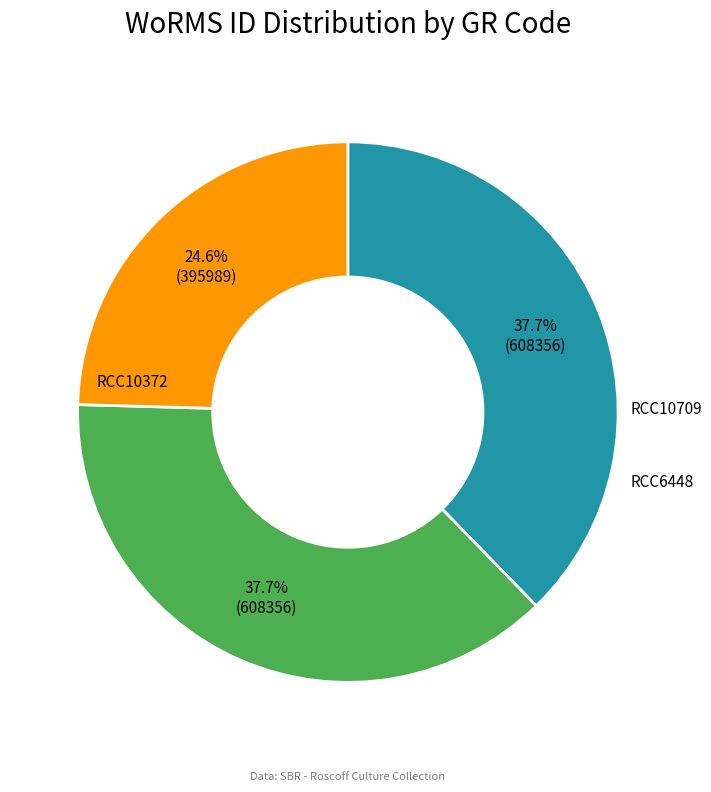

Count the number of slices in the pie.

3